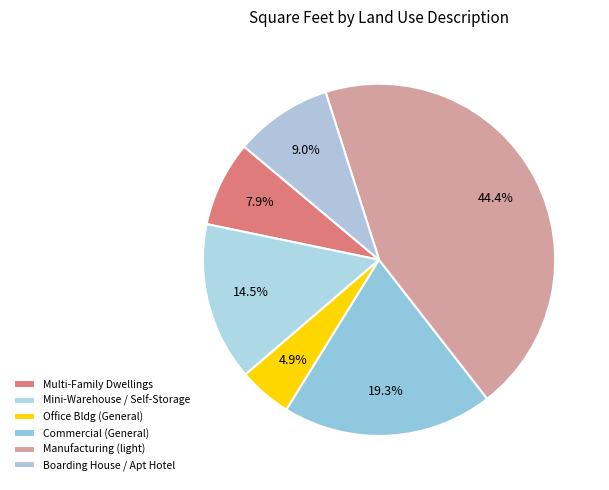

What is the largest slice in the pie chart?

Manufacturing (light)